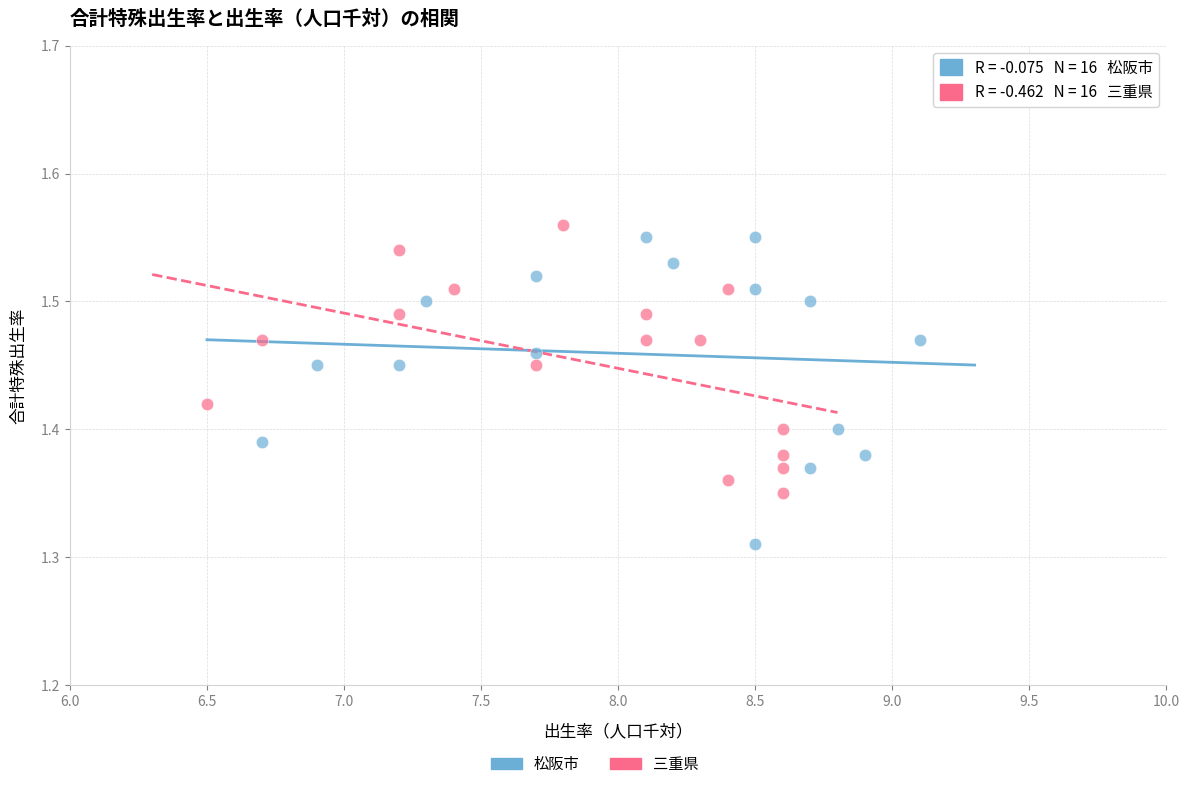

Which series contains the lowest Y value?

松阪市